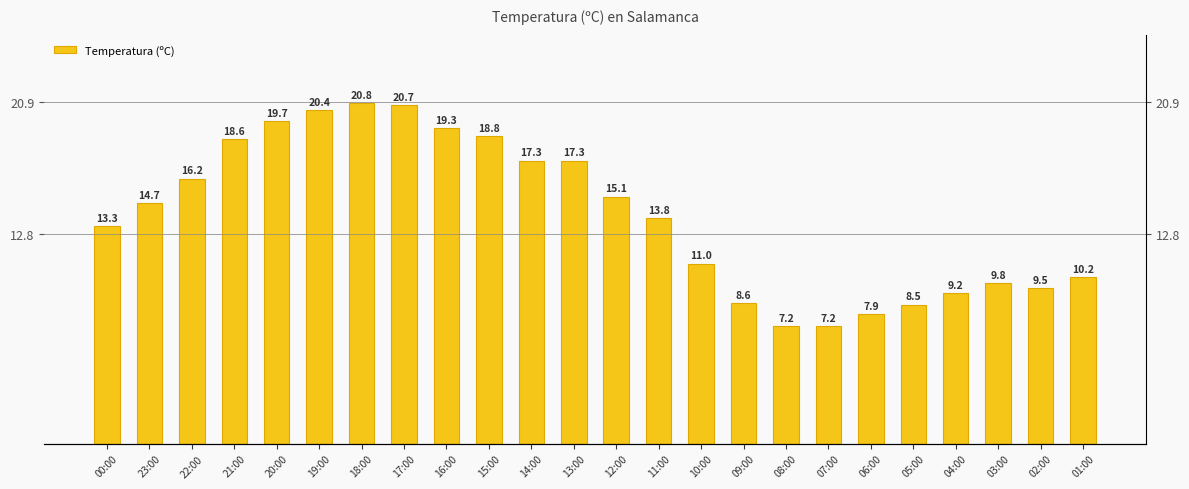

True or false: the data shows 9.5 at 02:00.

True